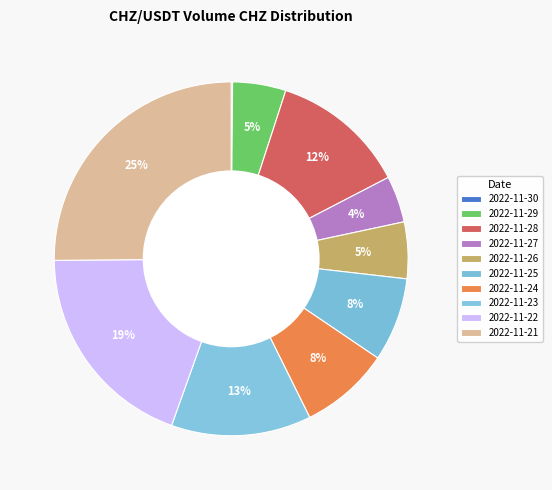

How many slices are in this pie chart?

10